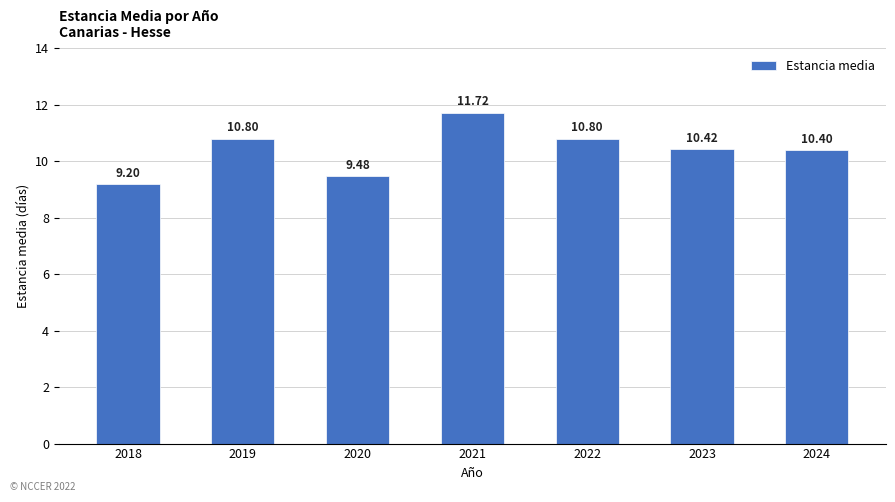

How many data points are less than 10?

2